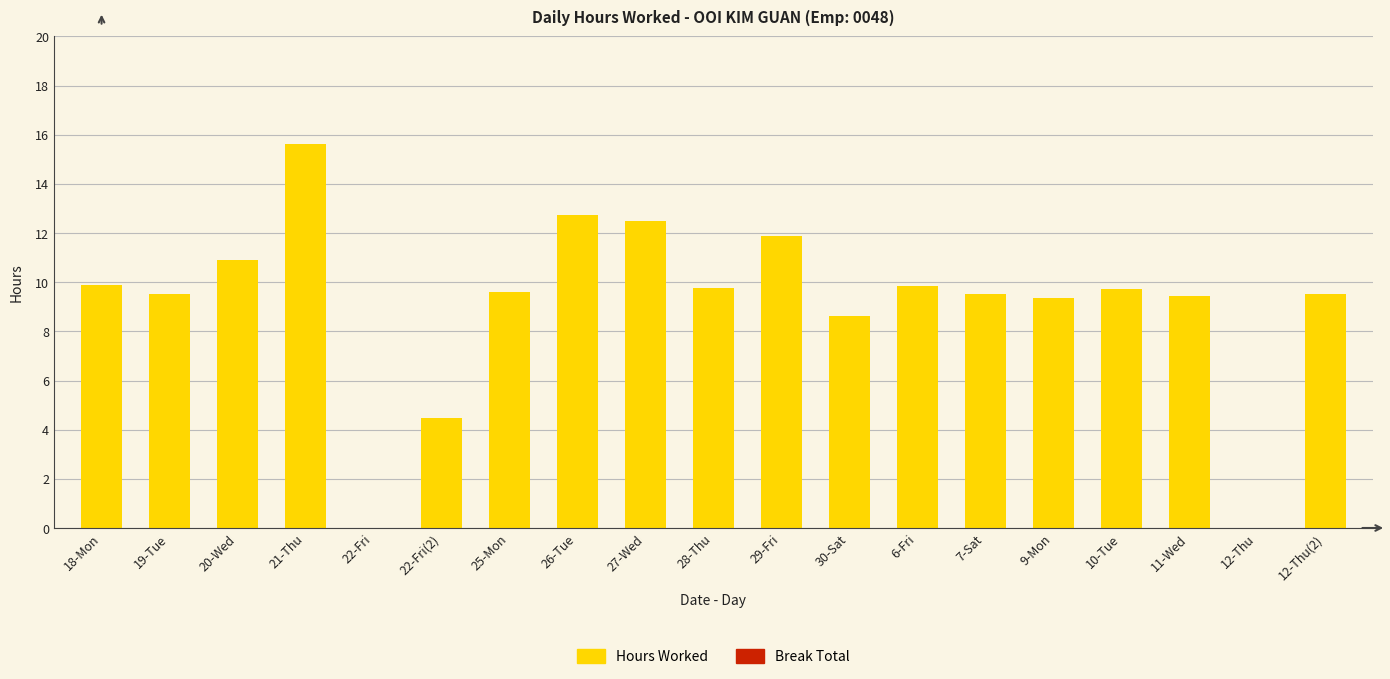

At which label is the value closest to 7?

30-Sat